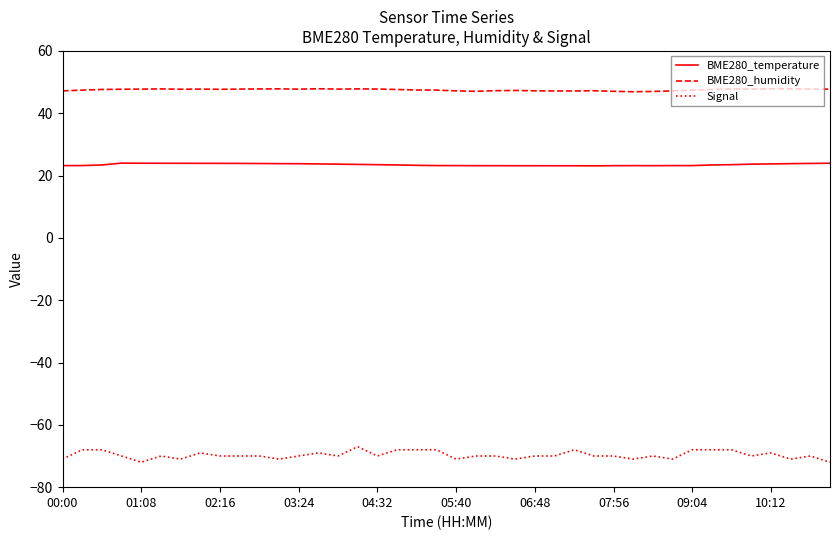

List the series in order of their overall mean, lowest first.

Signal, BME280_temperature, BME280_humidity